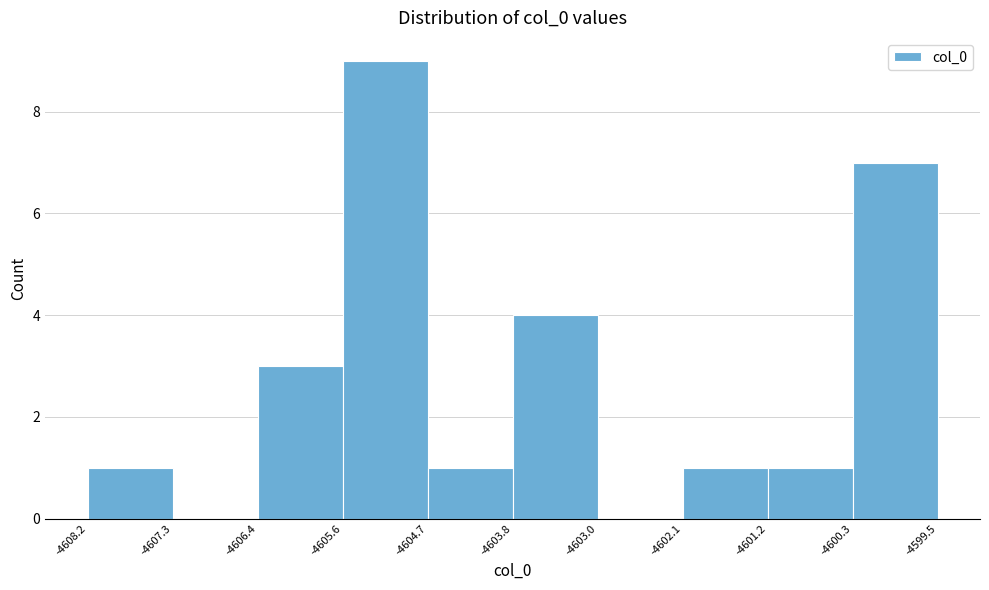

Reading left to right, list every bar in this chart as the range it spans on the x-axis followed by its height. The values are not printed on the chart, so give them approximately, as read against the axis.

-4608.2 to -4607.3: 1
-4607.3 to -4606.4: 0
-4606.4 to -4605.6: 3
-4605.6 to -4604.7: 9
-4604.7 to -4603.8: 1
-4603.8 to -4603.0: 4
-4603.0 to -4602.1: 0
-4602.1 to -4601.2: 1
-4601.2 to -4600.3: 1
-4600.3 to -4599.5: 7